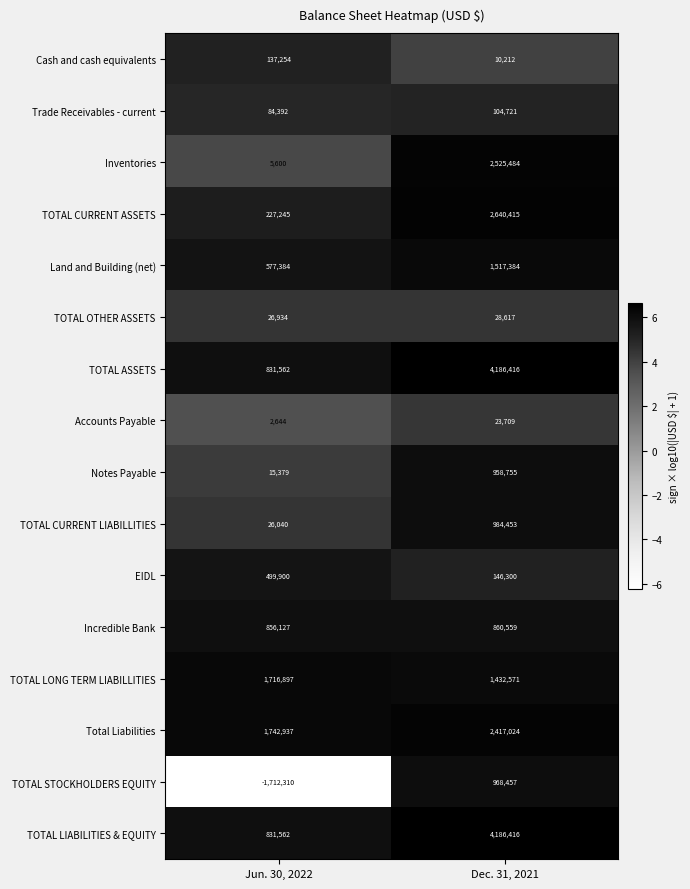

What value does the TOTAL CURRENT ASSETS series have at Dec. 31, 2021?

2640415